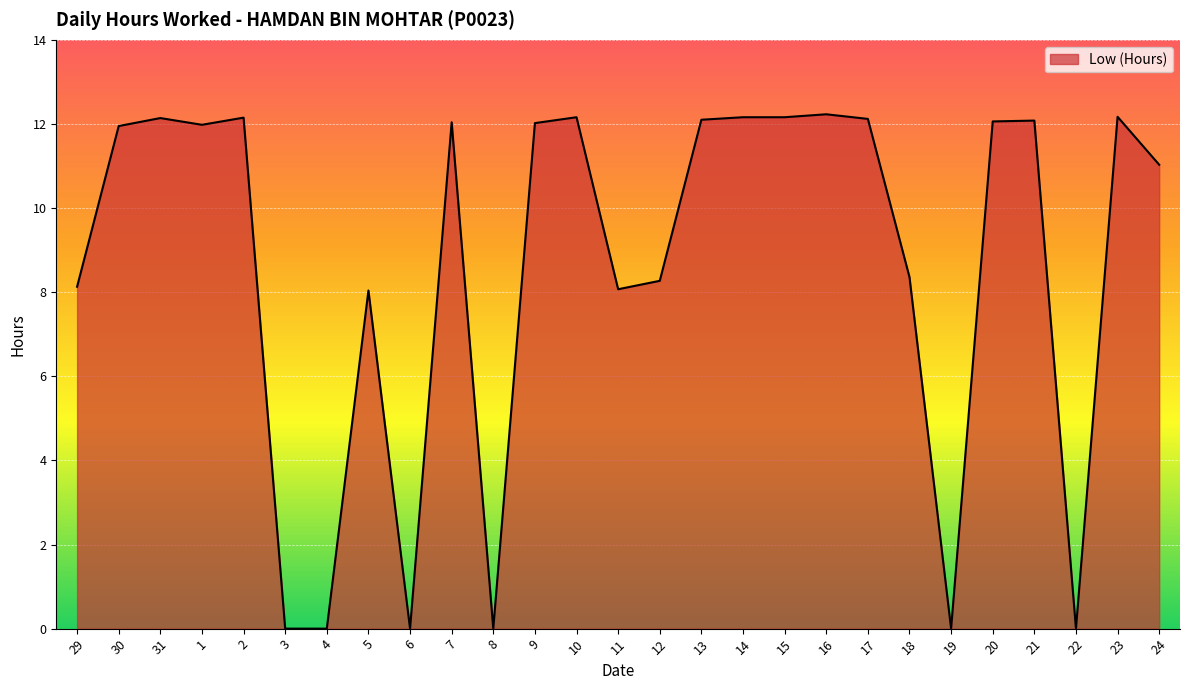

True or false: there are more than 1 points higher than both neighbors.

True